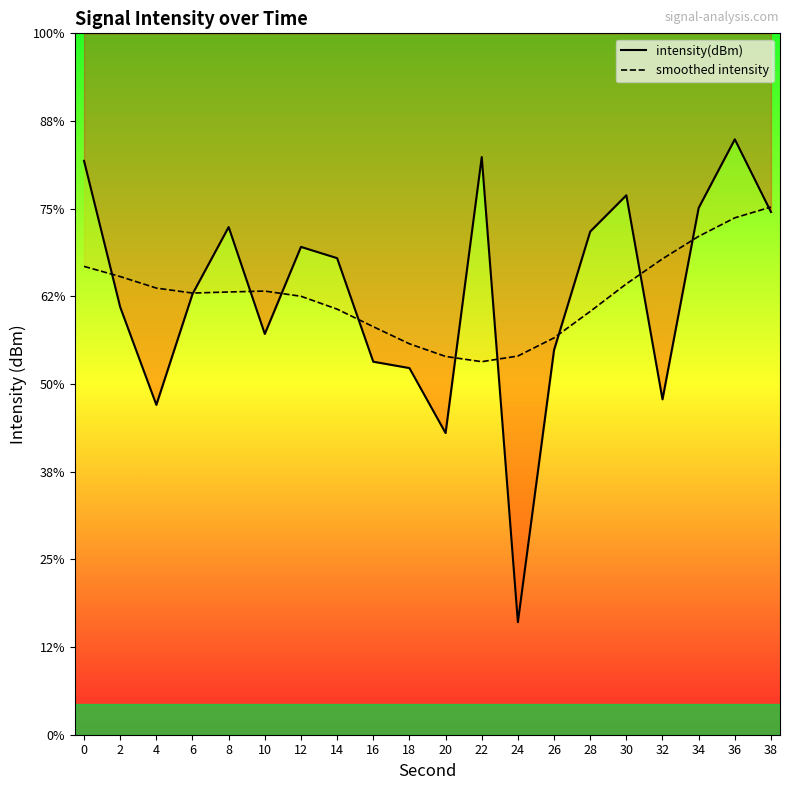

What is the value of the intensity(dBm) point at the 9th from the left?

-136.1